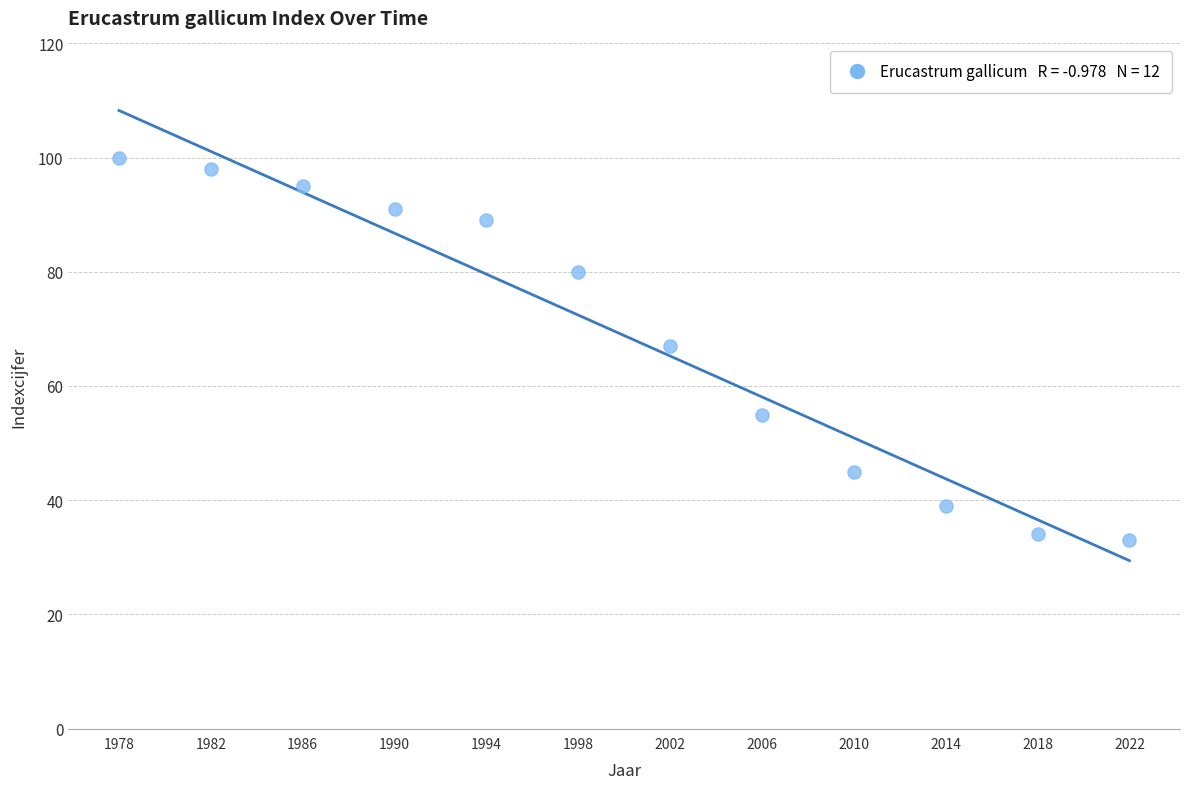

What is the range of X values (max minus min)?

44